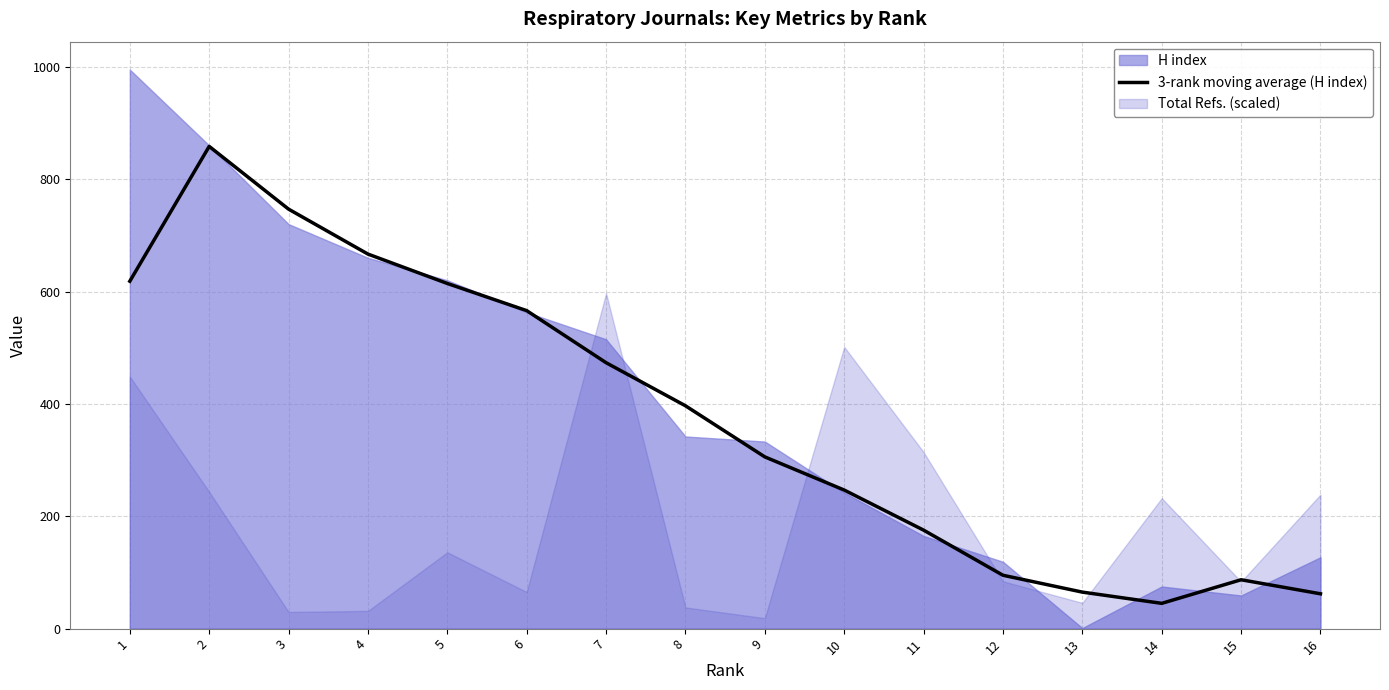

What is the maximum value for 3-rank moving average (H index)?

858.3